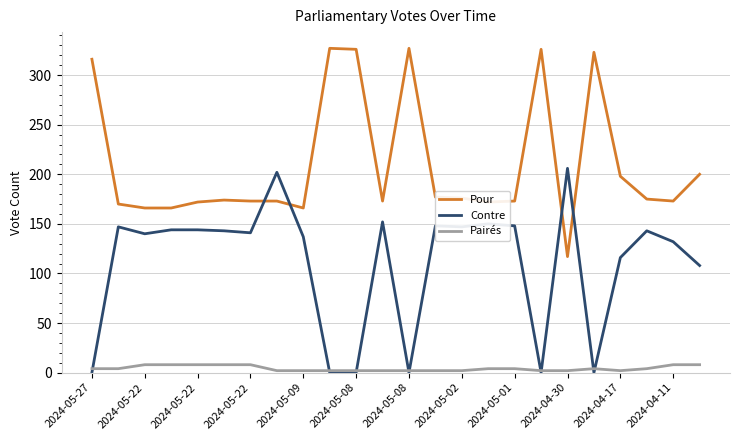

Rank the series by their maximum value, from lowest to highest.

Pairés, Contre, Pour